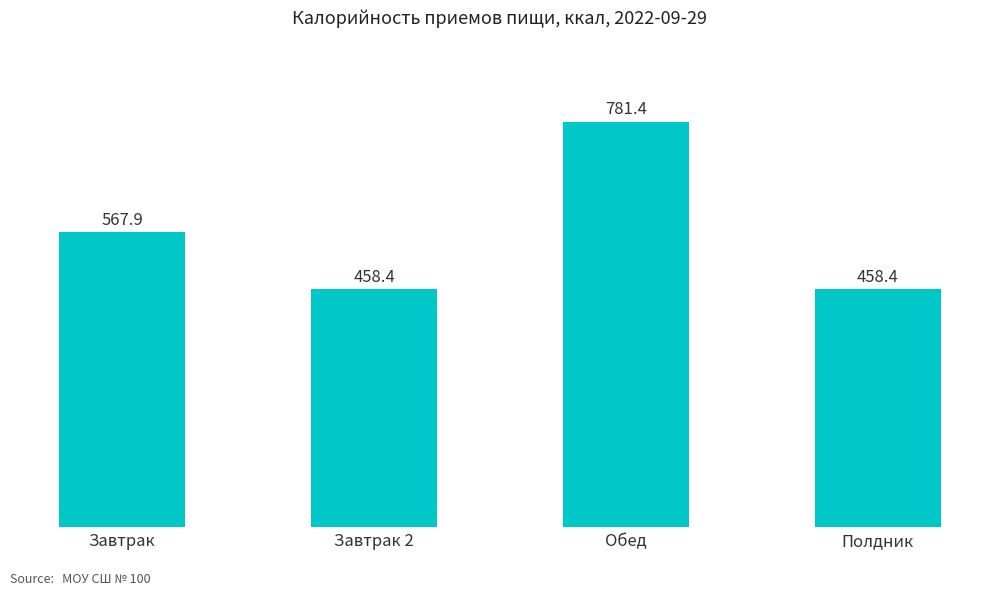

At which category does the chart reach its peak across all series?

Обед